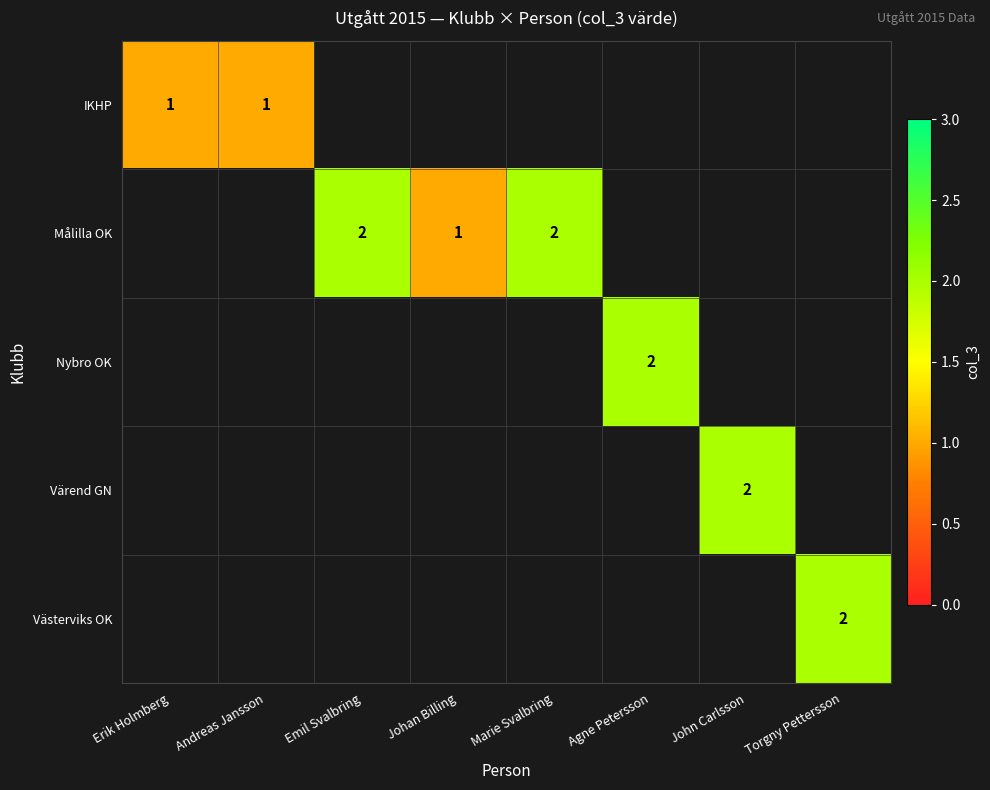

Is the value of IKHP at Erik Holmberg greater than the value of Värend GN at John Carlsson?

No